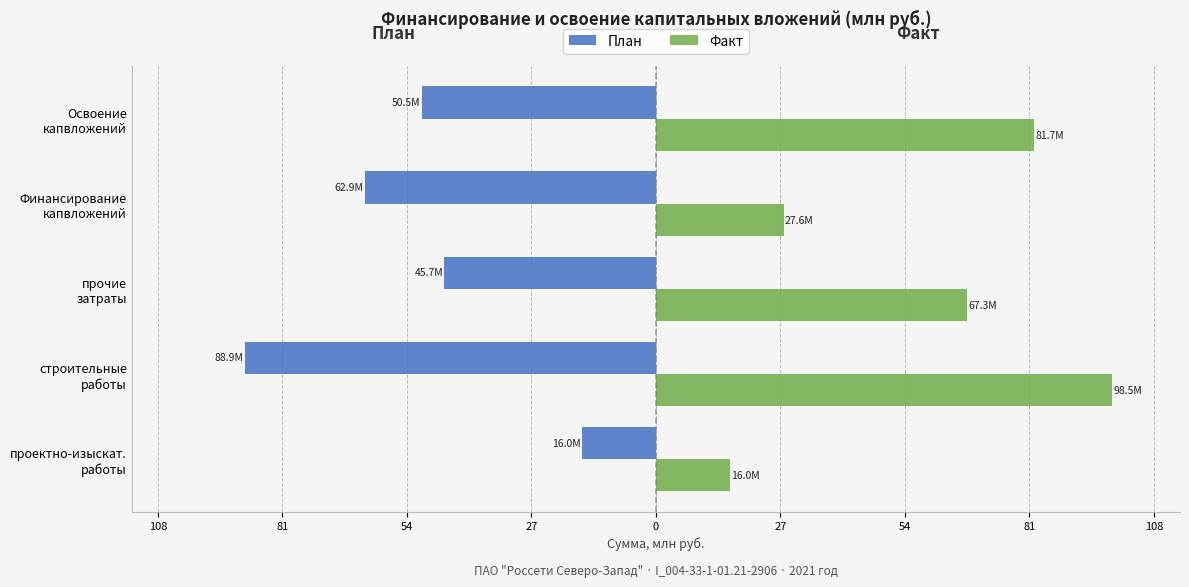

What are all the series names shown in the legend?

План, Факт